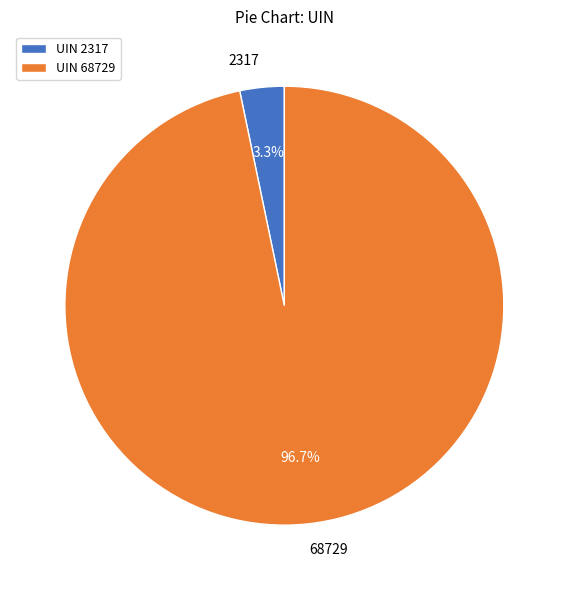

To the nearest percent, what is the difference between the 2317 and 68729 slice percentages?

93%